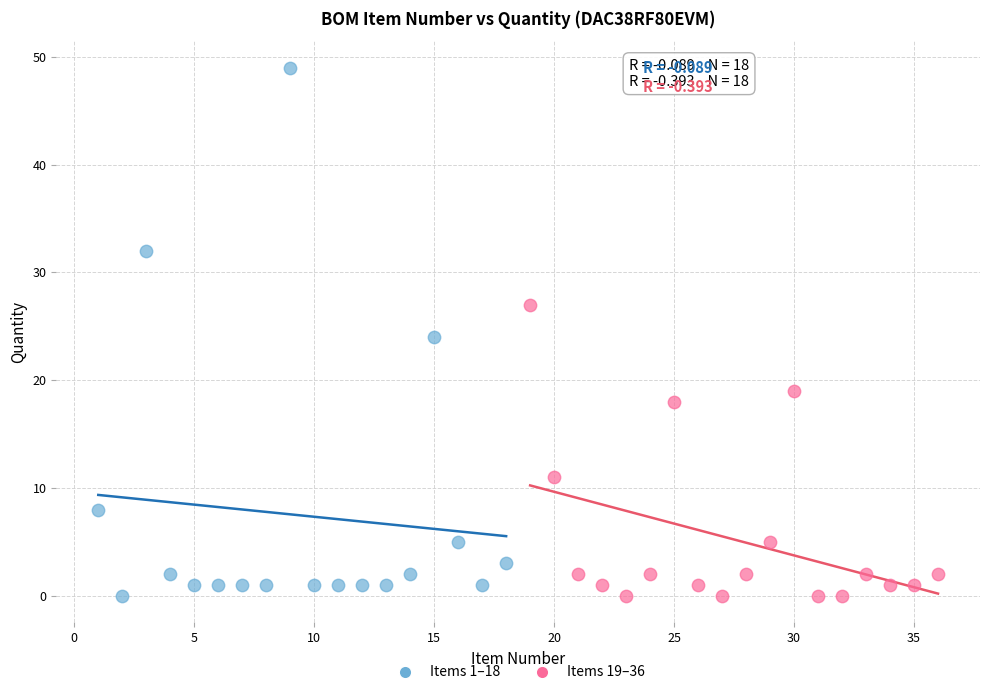

Which series contains the highest Y value?

Items 1–18